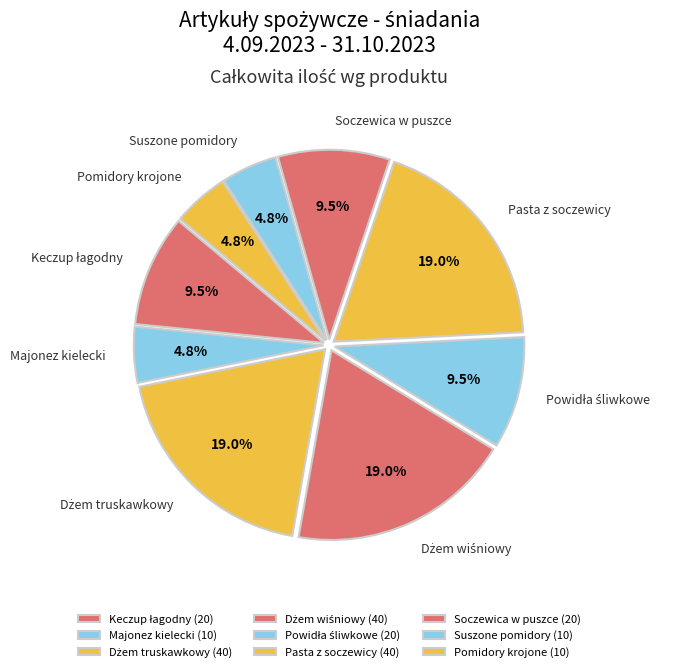

What is the ratio of the value at Pasta z soczewicy to the value at Soczewica w puszce?

2.0